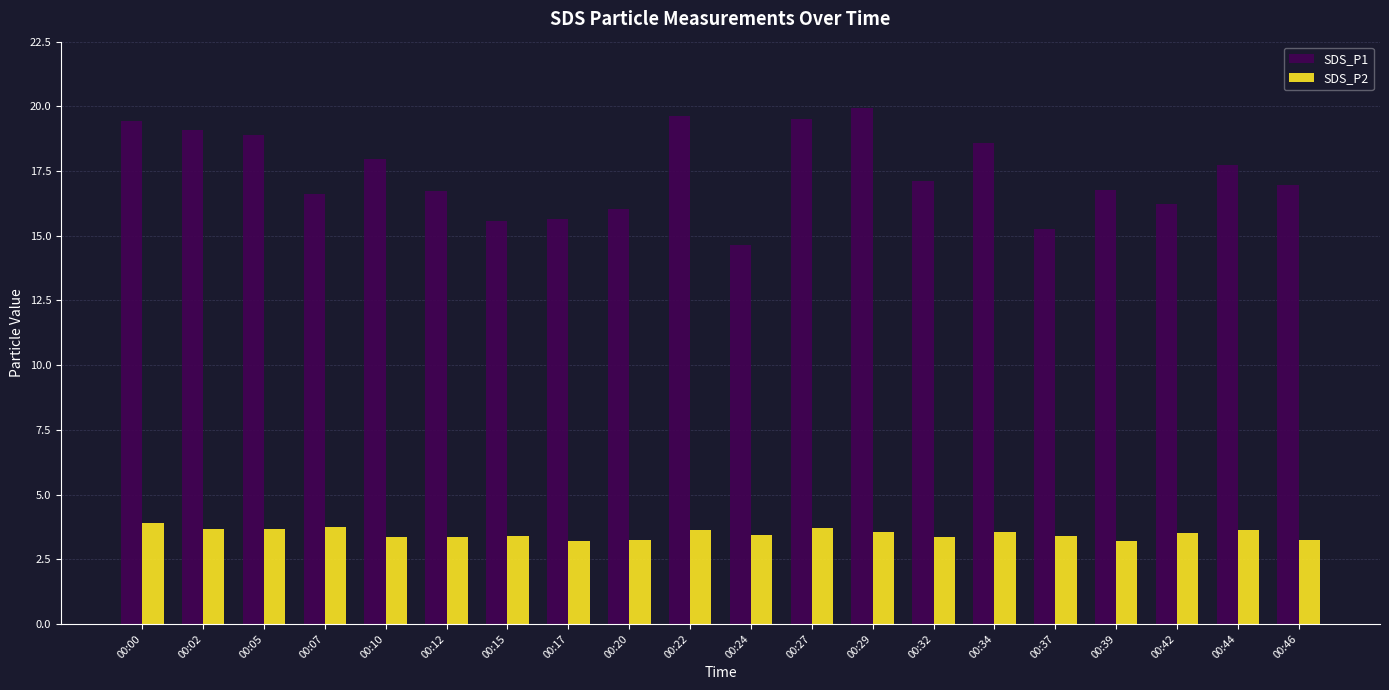

Which category has the lowest value in the SDS_P1 series?

00:24